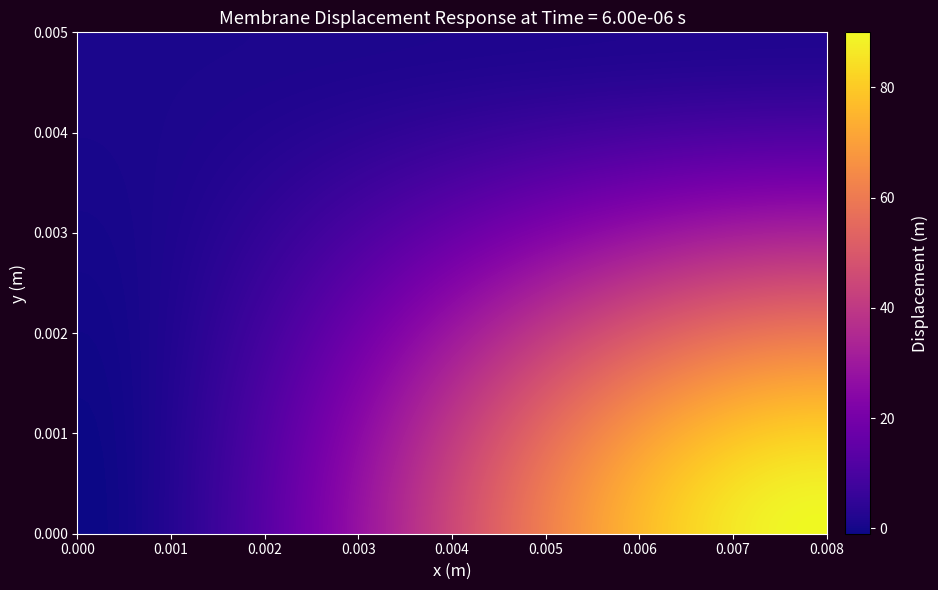

What is the smallest value displayed?

-1